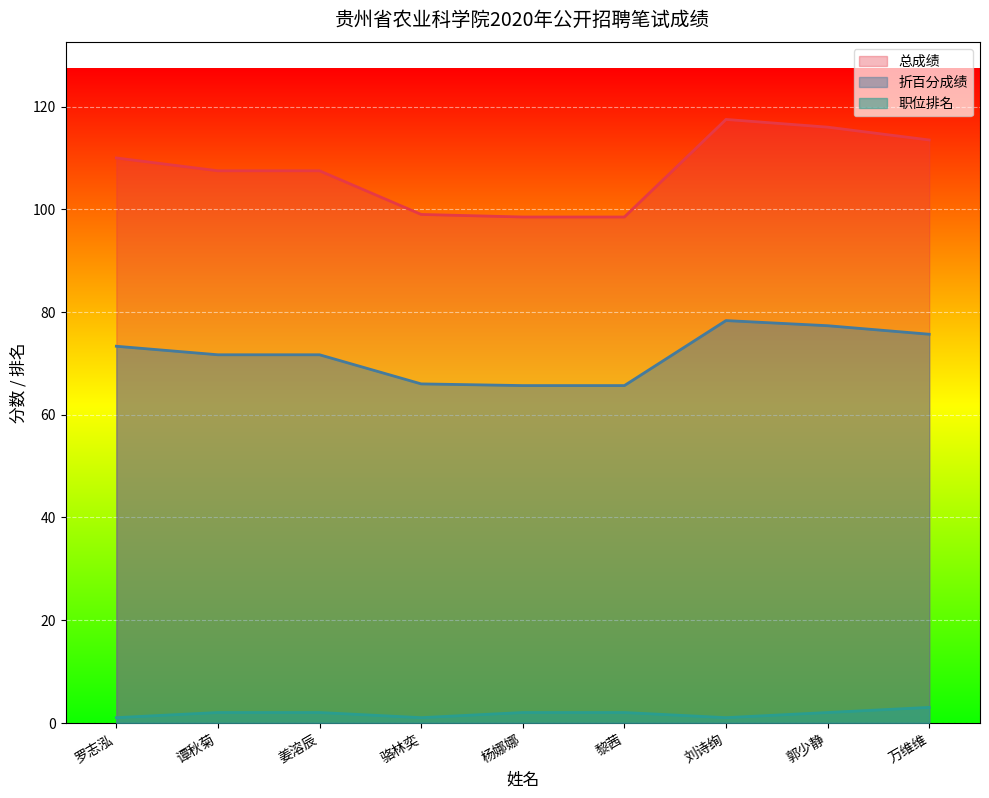

List the labels in order of 折百分成绩 value, largest first.

刘诗绚, 郭少静, 万维维, 罗志泓, 谭秋菊, 姜溶辰, 骆林奕, 杨娜娜, 黎茜